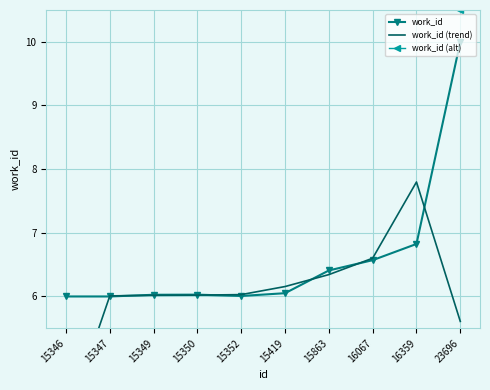

Which series has the largest range (max minus min)?

work_id